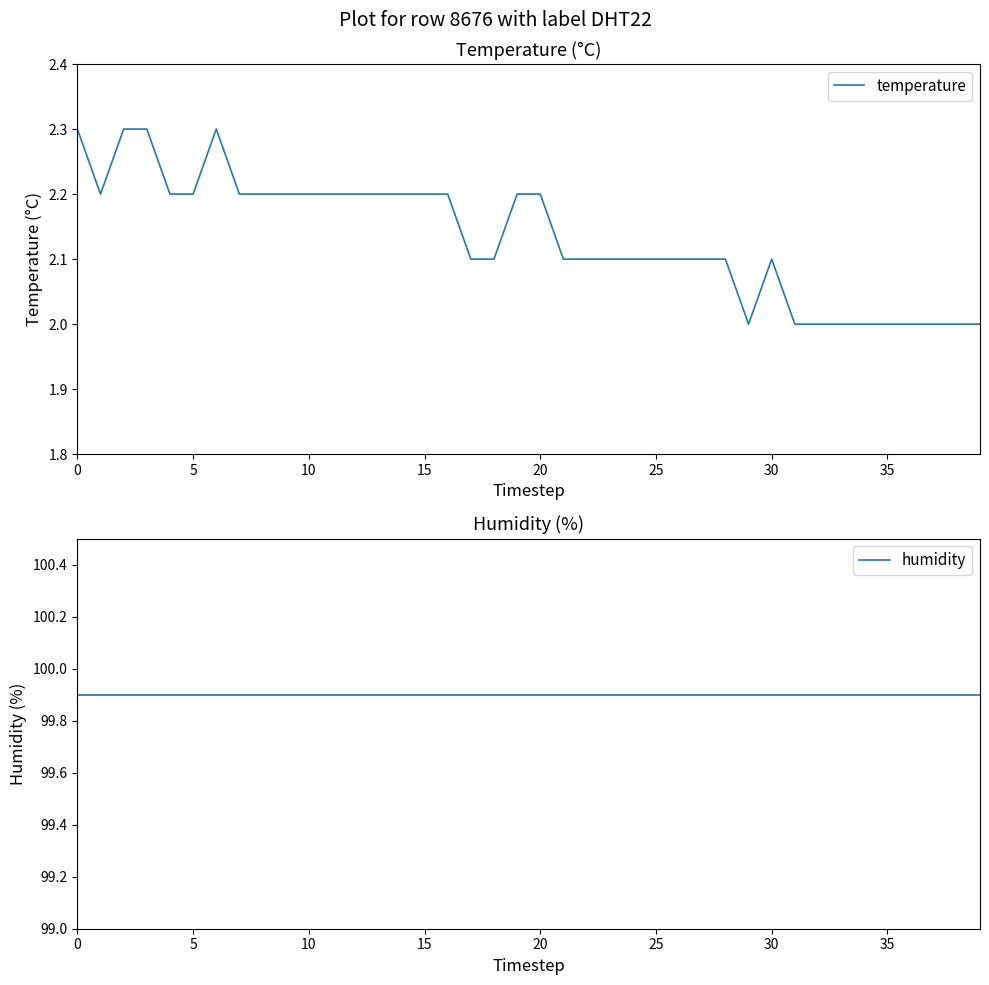

List the series in order of their overall mean, highest first.

humidity, temperature